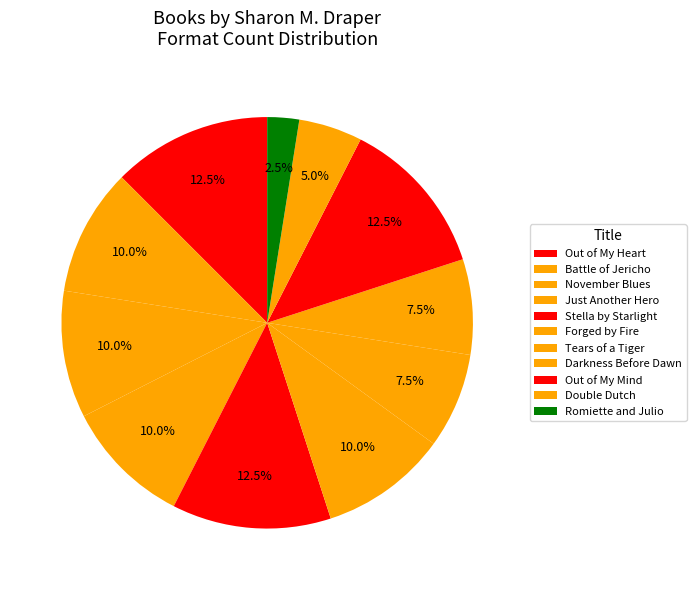

How many slices are in this pie chart?

11